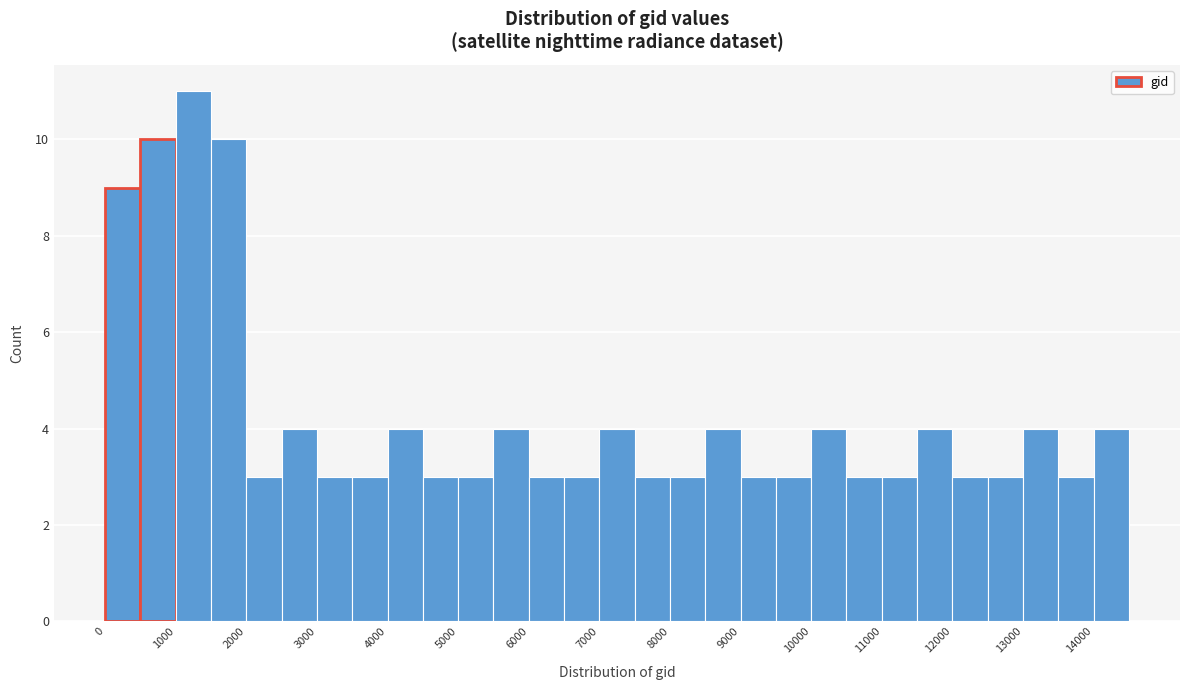

Reading left to right, list every bar in this chart as the range it spans on the x-axis followed by its height. The values are not printed on the chart, so give them approximately, as read against the axis.

0 to 500: 9
500 to 1000: 10
1000 to 1500: 11
1500 to 2000: 10
2000 to 2500: 3
2500 to 3000: 4
3000 to 3500: 3
3500 to 4000: 3
4000 to 4500: 4
4500 to 5000: 3
5000 to 5500: 3
5500 to 6000: 4
6000 to 6500: 3
6500 to 7000: 3
7000 to 7500: 4
7500 to 8000: 3
8000 to 8500: 3
8500 to 9000: 4
9000 to 9500: 3
9500 to 10000: 3
10000 to 10500: 4
10500 to 11000: 3
11000 to 11500: 3
11500 to 12000: 4
12000 to 12500: 3
12500 to 13000: 3
13000 to 13500: 4
13500 to 14000: 3
14000 to 14500: 4